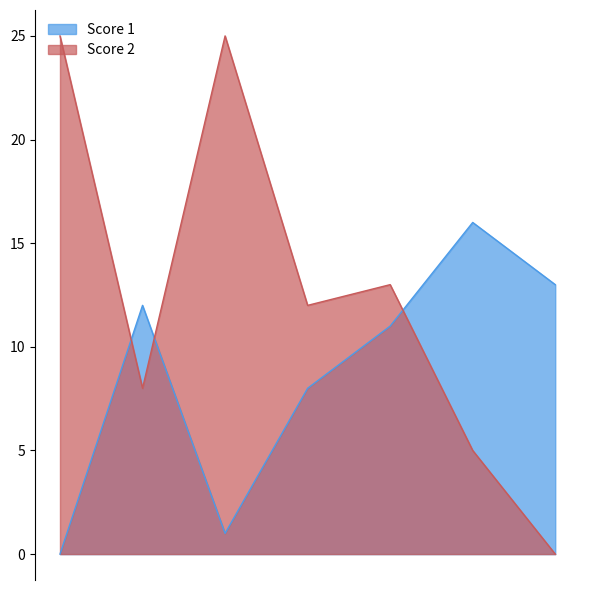

At how many categories does at least one series exceed 4?

7